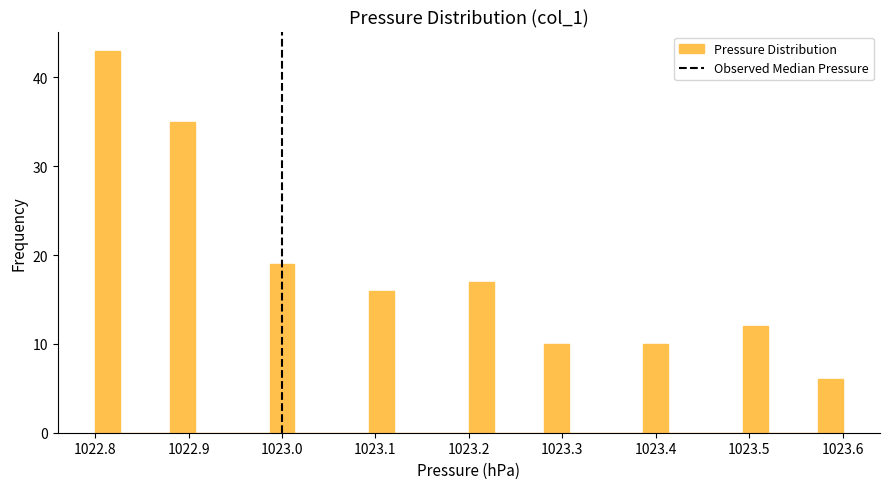

Read against the x-axis, roughly where is the centre of the tallest bar?

1022.81